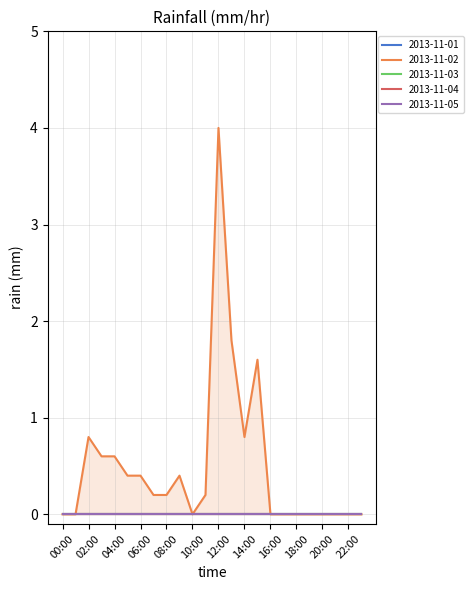

At which label does 2013-11-02 reach its peak?

12:00